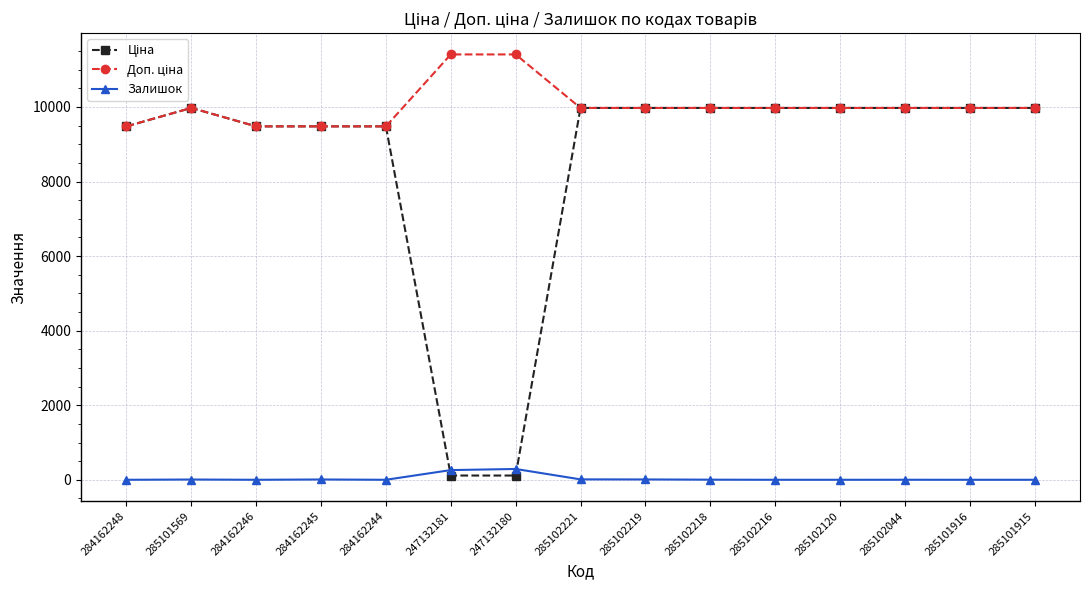

The Залишок series shows 290.0 at 247132180. True or false?

True